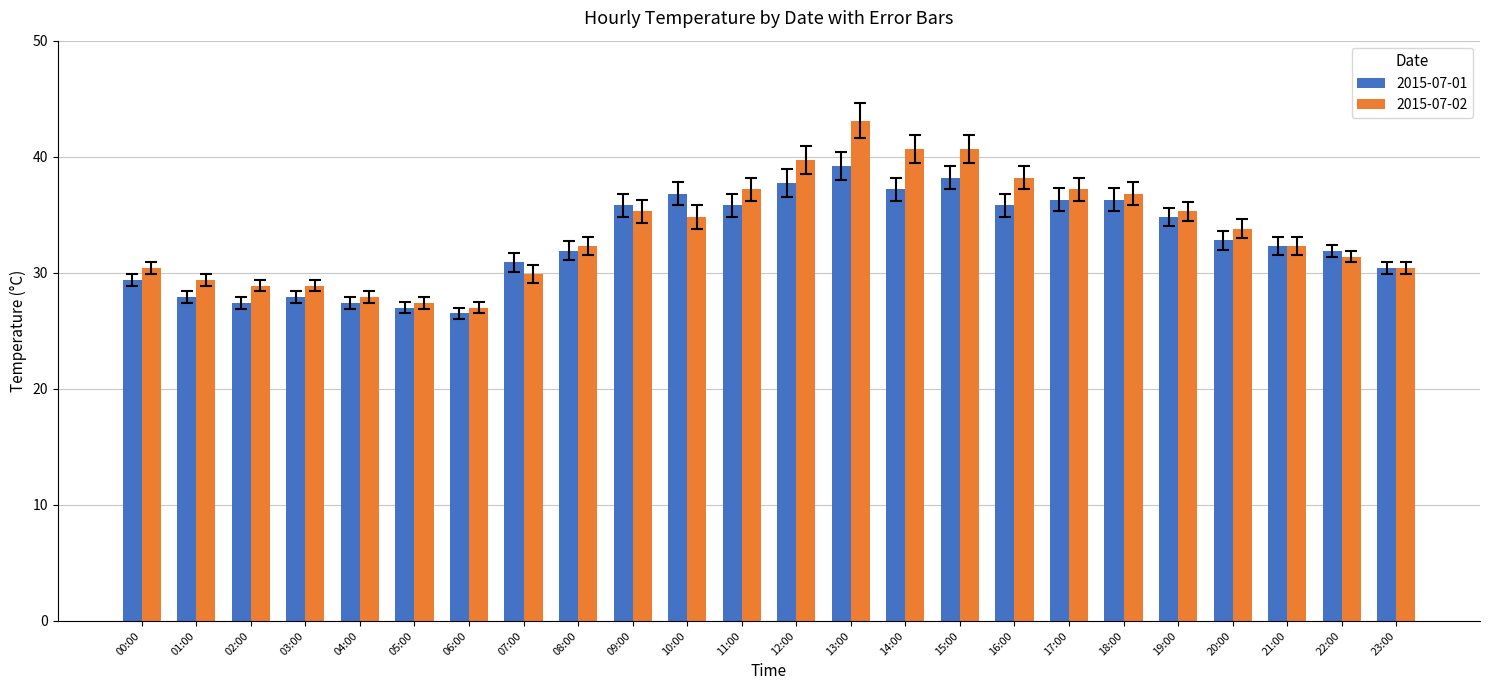

What is the maximum value for 2015-07-02?

43.1